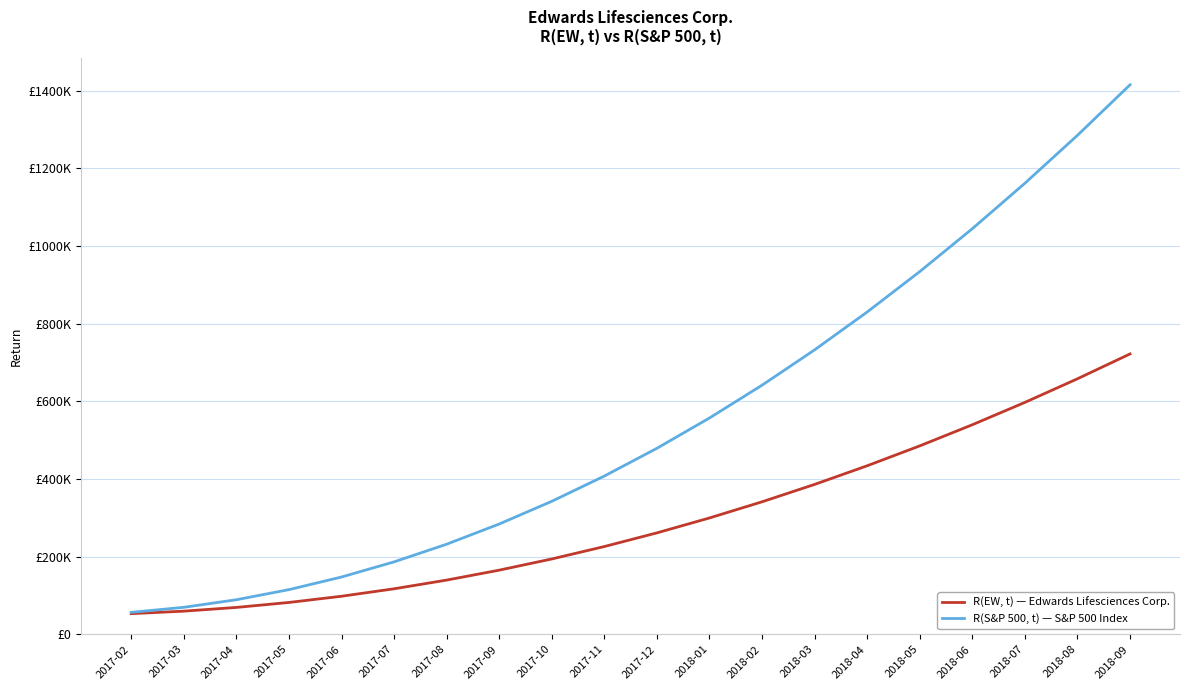

What are all the series names shown in the legend?

R(EW, t) — Edwards Lifesciences Corp., R(S&P 500, t) — S&P 500 Index